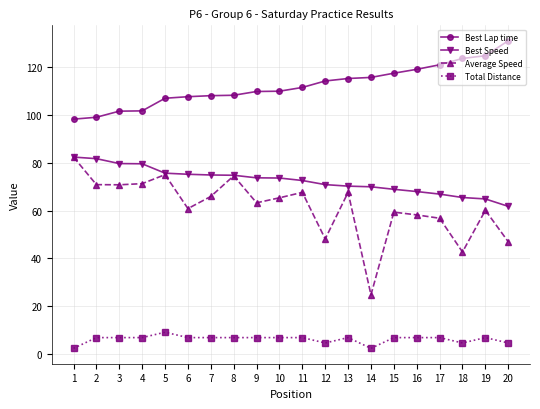

What is the highest value of the Average Speed series?

82.4